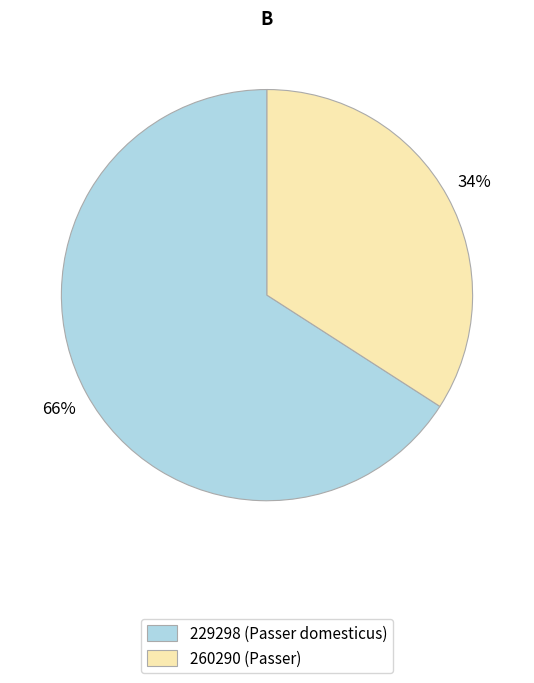

Do 260290 (Passer) and 229298 (Passer domesticus) together represent more than half of the pie?

Yes